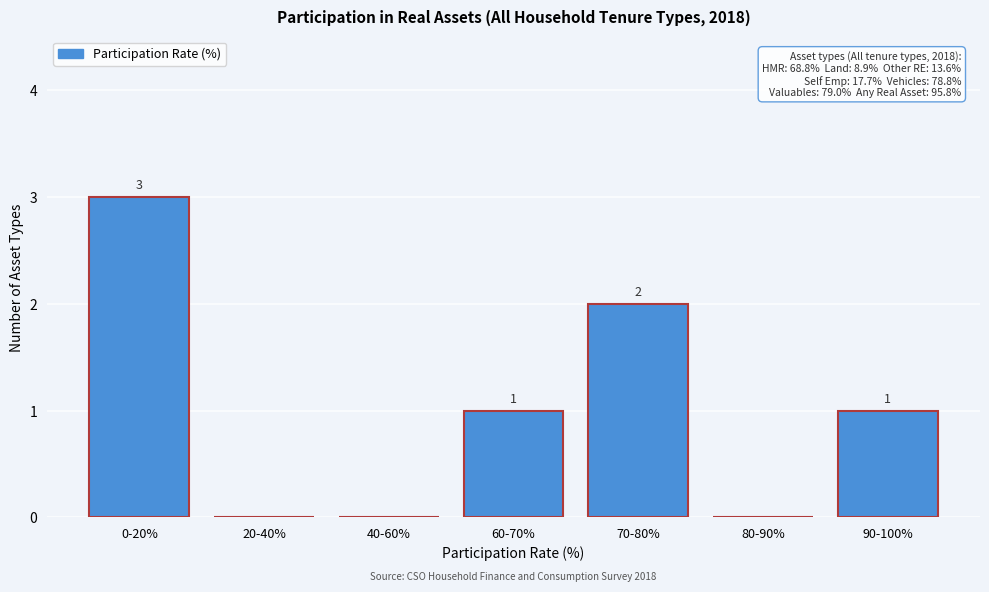

Reading left to right, extract all data points from this chart.

0-20%=3	20-40%=0	40-60%=0	60-70%=1	70-80%=2	80-90%=0	90-100%=1